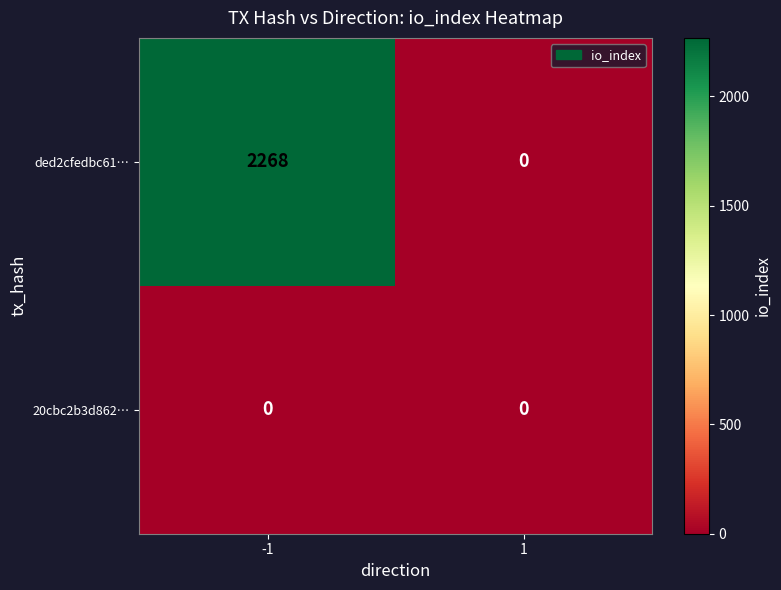

How many data points in ded2cfedbc61… are less than 2268?

1